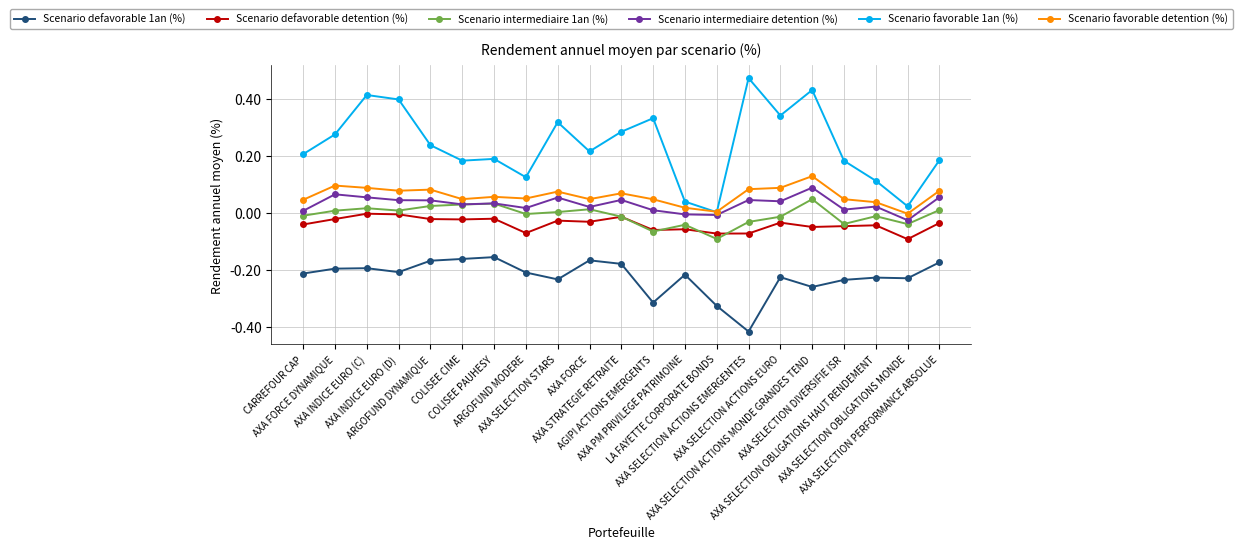

True or false: Scenario favorable 1an (%) and Scenario defavorable detention (%) cross at least once.

False